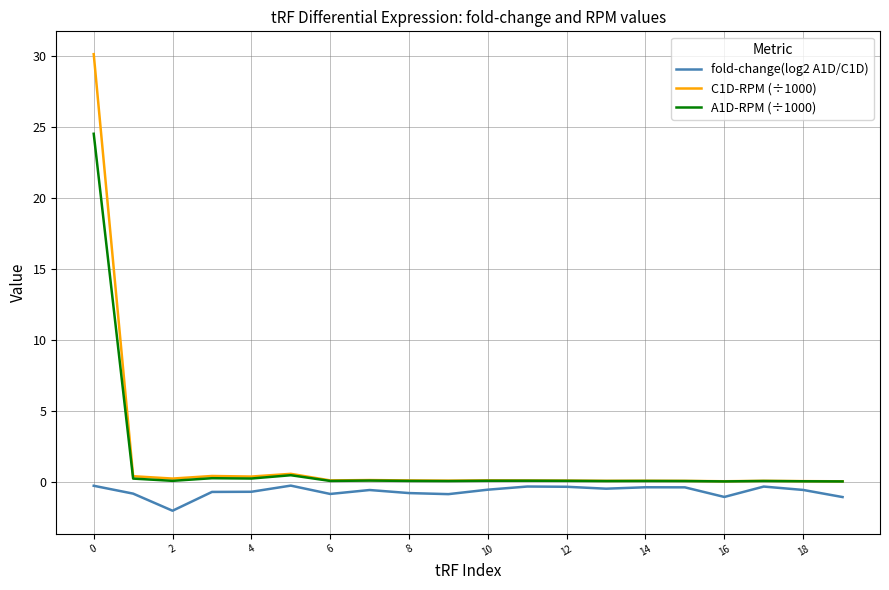

Which series has the largest total across all categories?

C1D-RPM (÷1000)